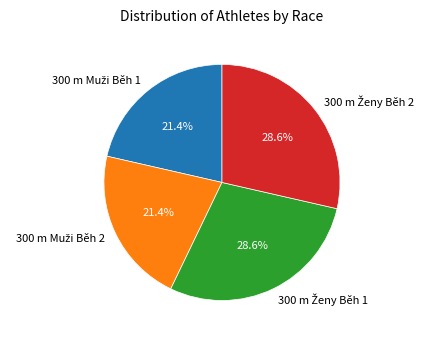

Is there any slice that represents more than half of the pie?

No